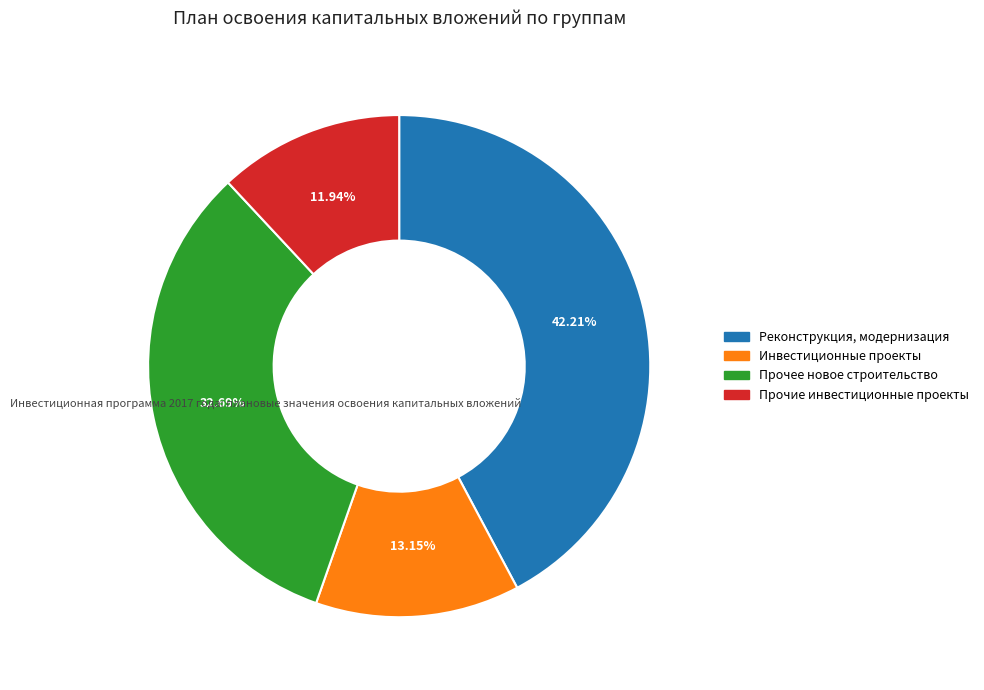

To the nearest percent, what is the average slice percentage?

25%